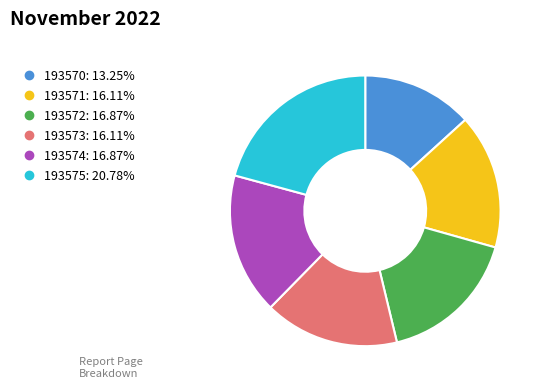

Combined, do 193573 and 193575 account for over 50%?

No